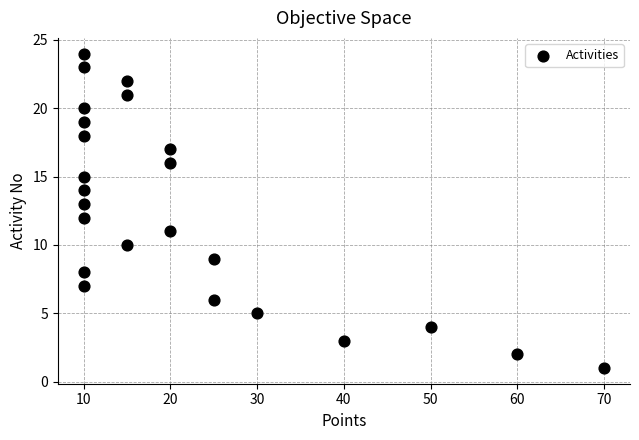

What is the range of X values (max minus min)?

60